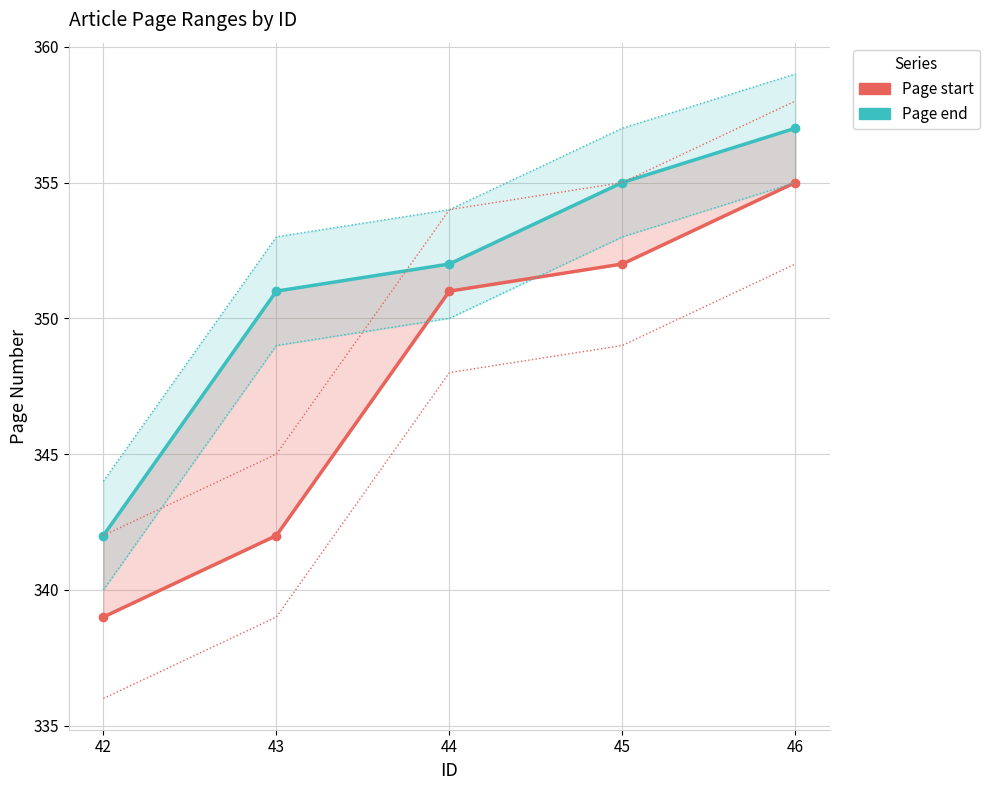

Which series has the widest spread of values?

Page start